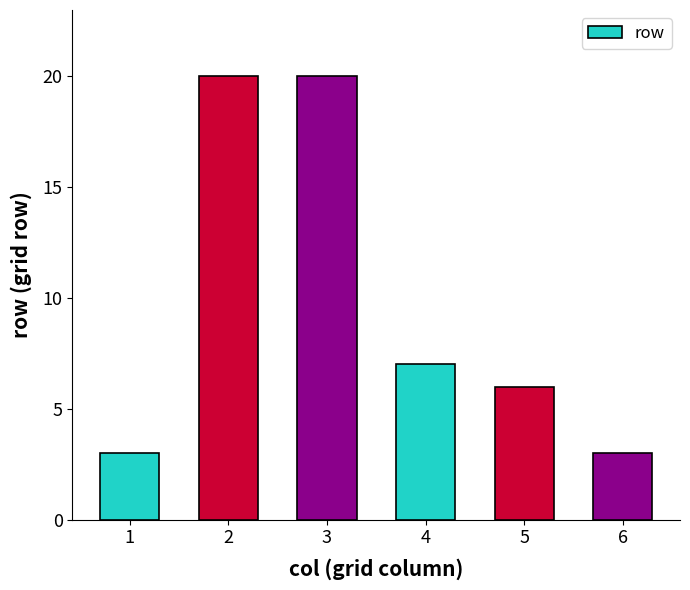

Reading right to left, extract all data points from this chart.

3	6	7	20	20	3